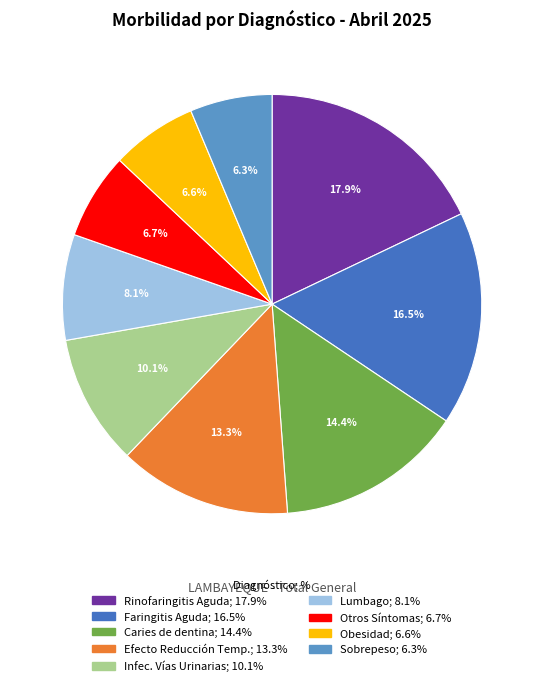

Is there any slice that represents more than half of the pie?

No